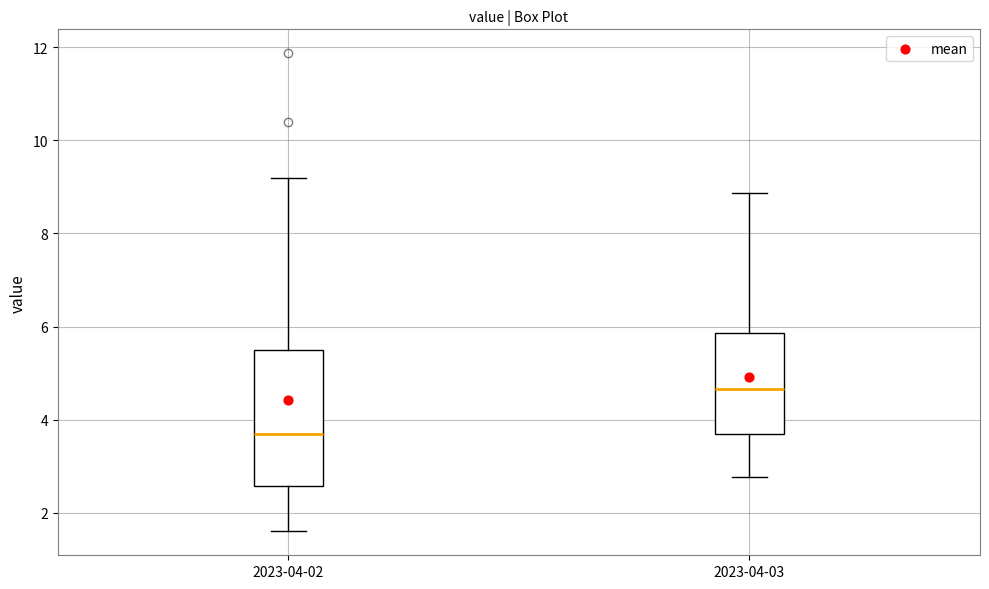

Reading left to right, read every box against the y-axis: the position of its median line, the range the box covers, and the ends of its whiskers. The values are not printed on the chart, so give them approximately, as read against the axis.

2023-04-02: median 3.8, box 2.6 to 5.6, whiskers 1.6 to 9.2
2023-04-03: median 4.6, box 3.8 to 5.8, whiskers 2.8 to 8.8